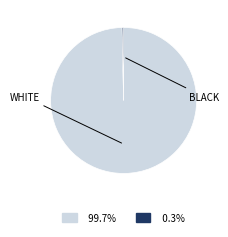

Is there a majority slice in this chart?

Yes